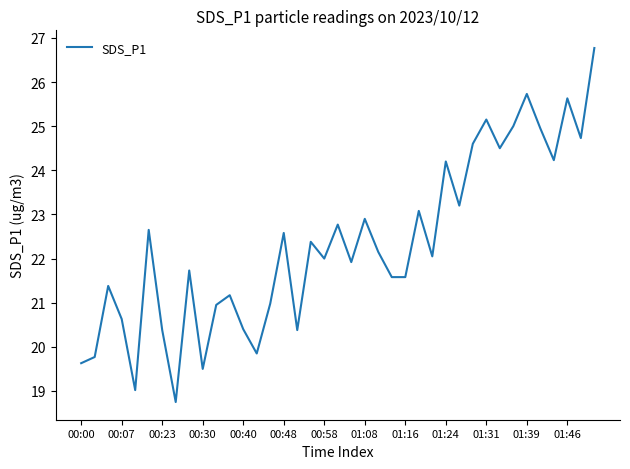

Does the chart have visible grid lines?

No